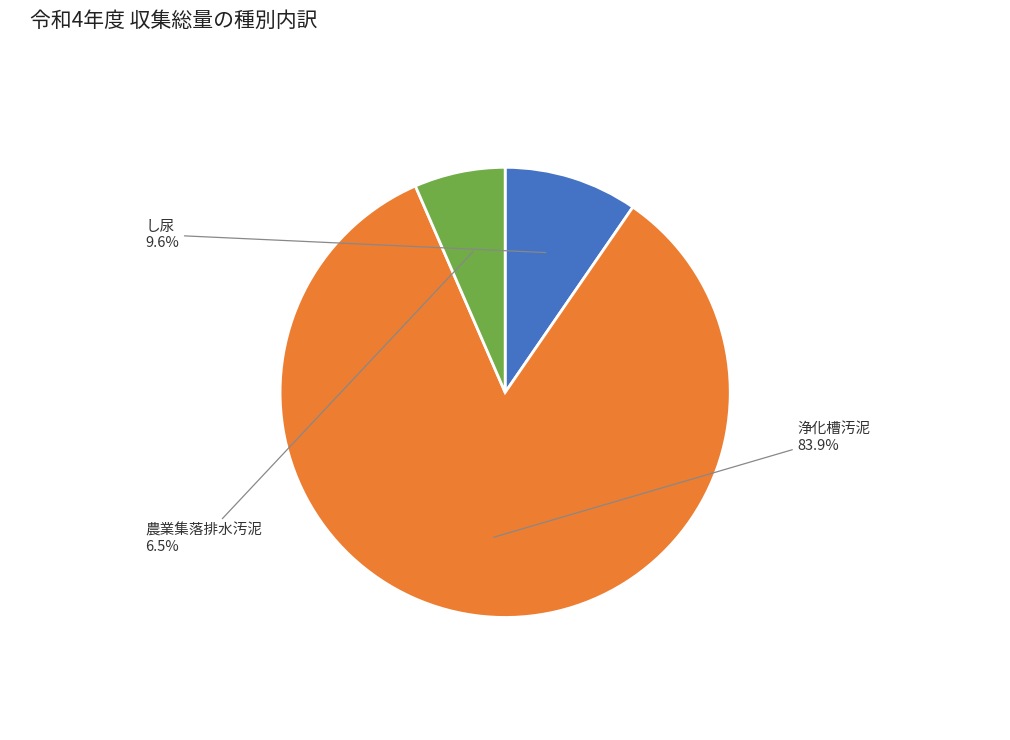

Is there any slice that represents more than half of the pie?

Yes